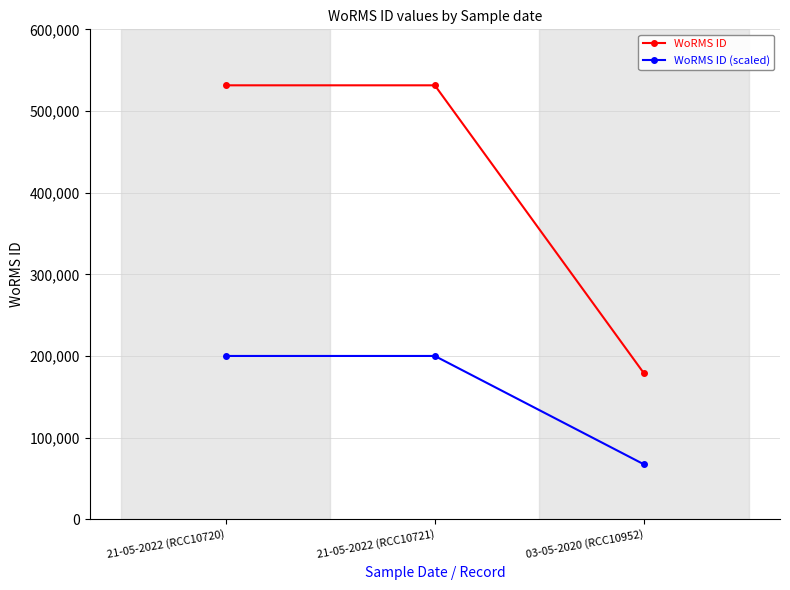

At which category does the chart reach its minimum across all series?

03-05-2020 (RCC10952)